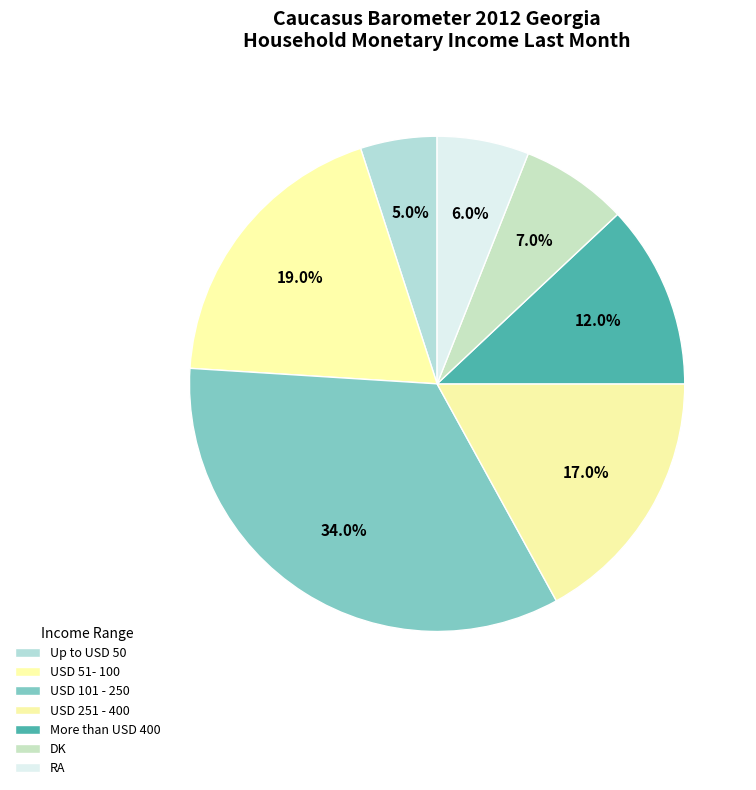

Is it true that USD 251 - 400 is 17% of the pie?

True